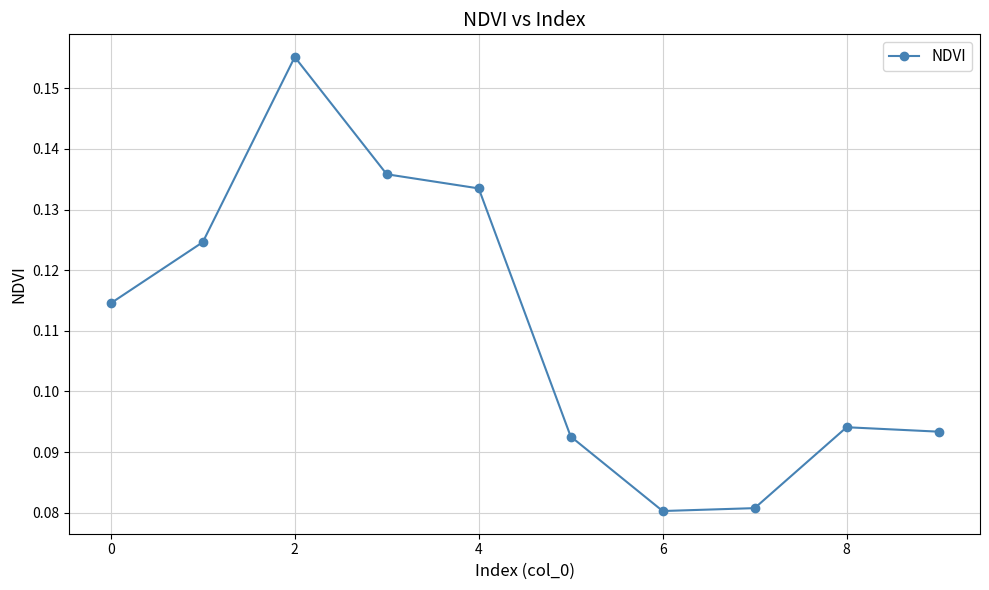

What is the sum of all values?

1.1